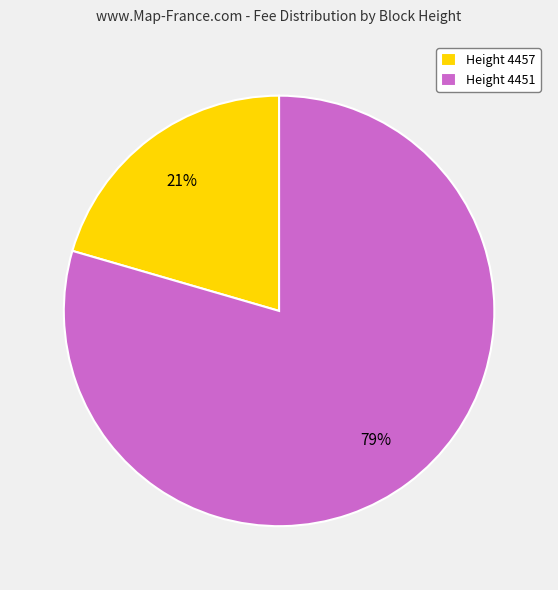

To the nearest percent, what percentage of the pie is Height 4457?

21%